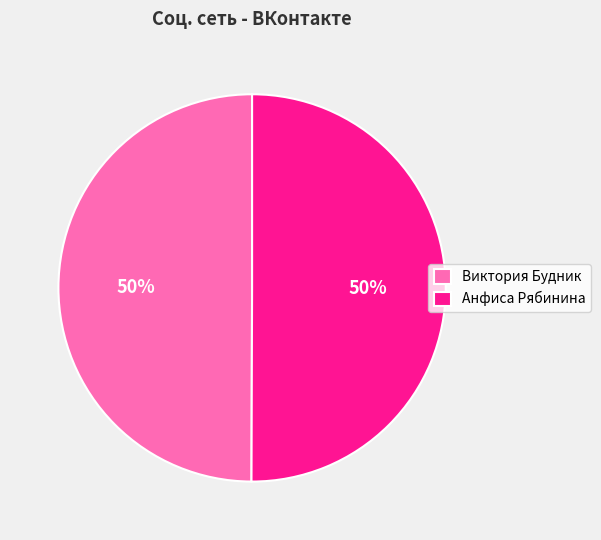

What percentage is the Анфиса Рябинина slice, to the nearest percent?

50%